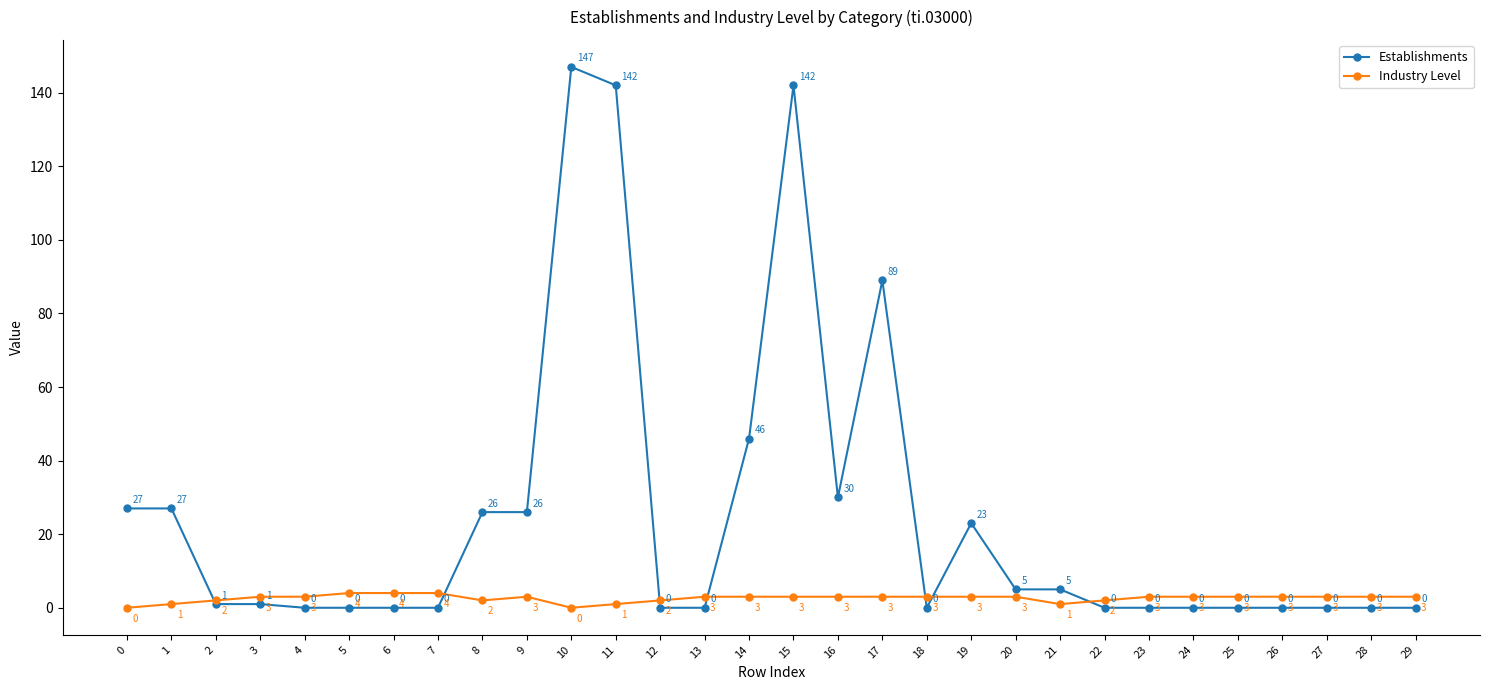

At how many categories does at least one series exceed 75?

4